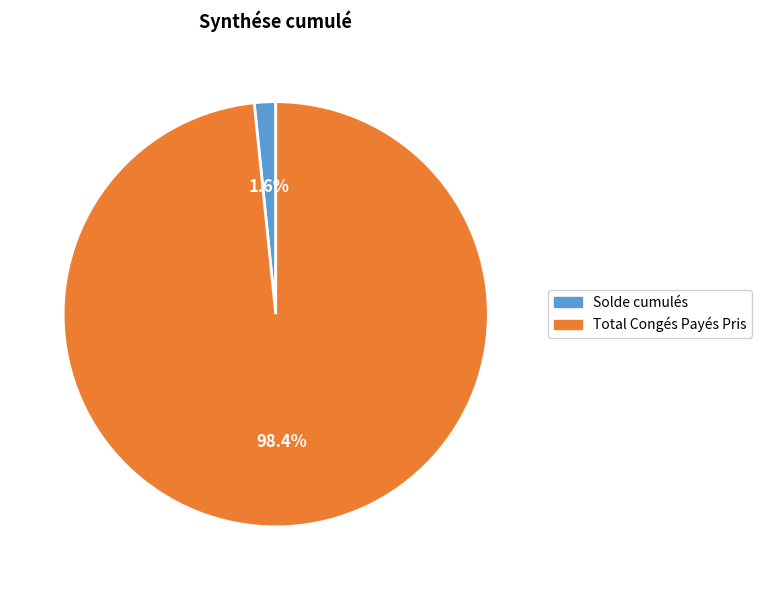

To the nearest percent, what is the difference between the largest and smallest slice percentages?

97%